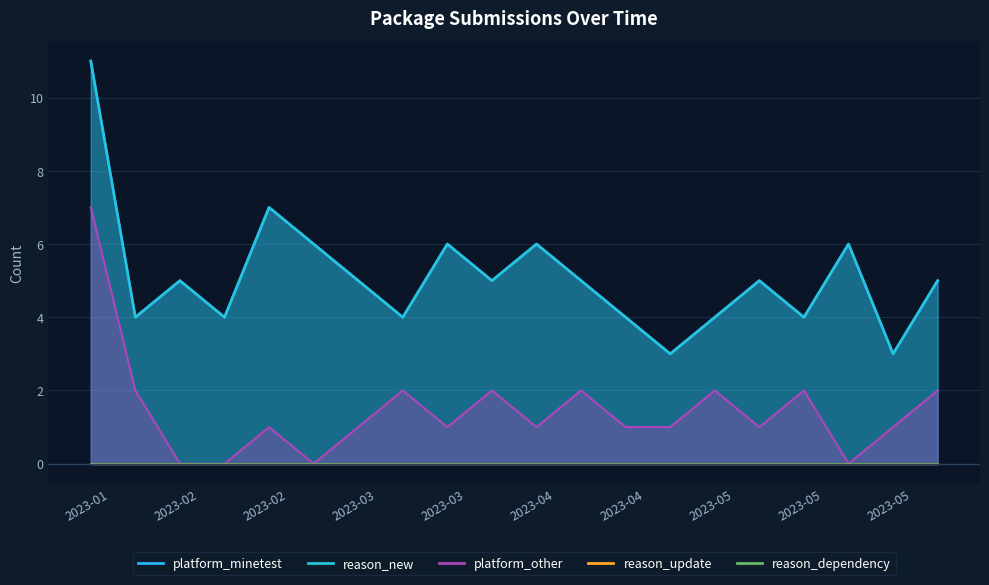

True or false: platform_other and reason_new intersect in this chart.

False